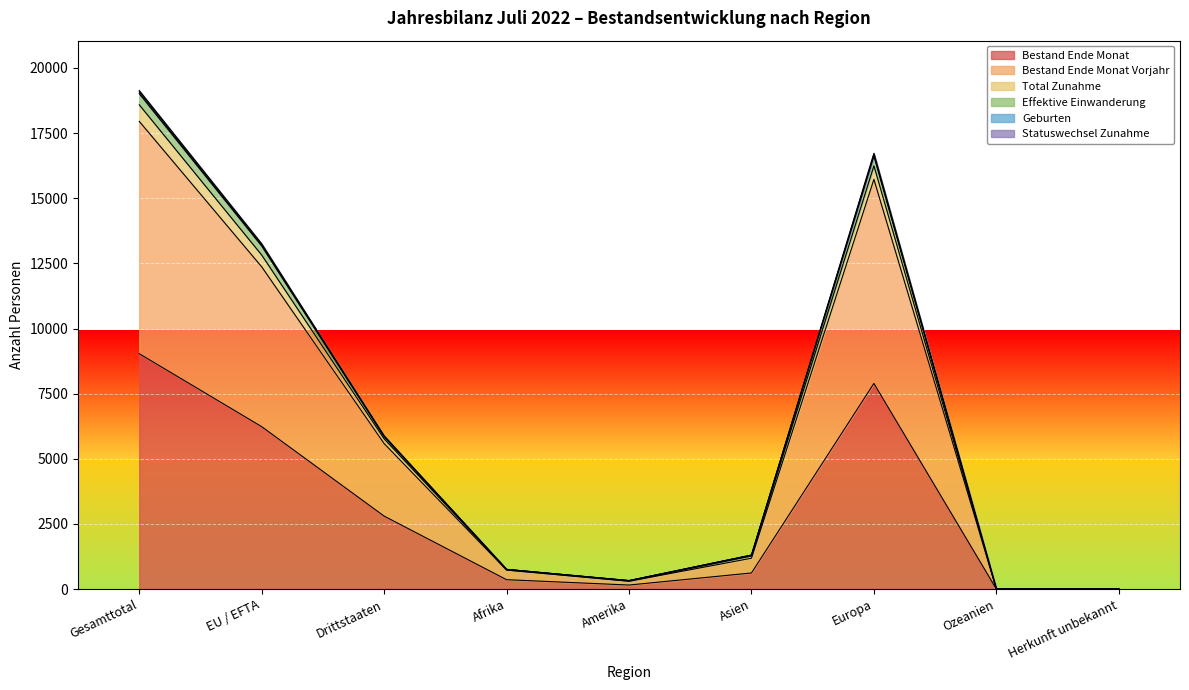

How many data points in Bestand Ende Monat Vorjahr are less than 1184?

4